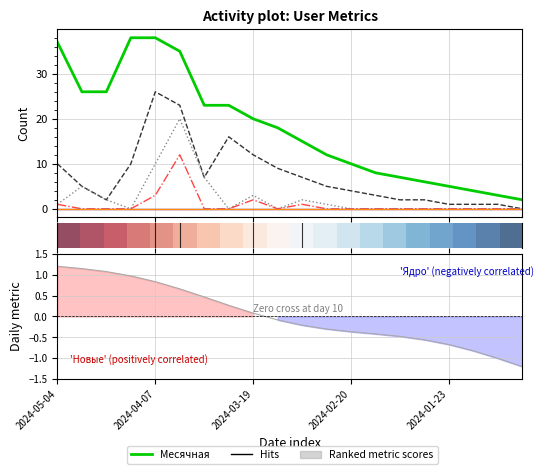

How many values in Дневная are above zero?

9